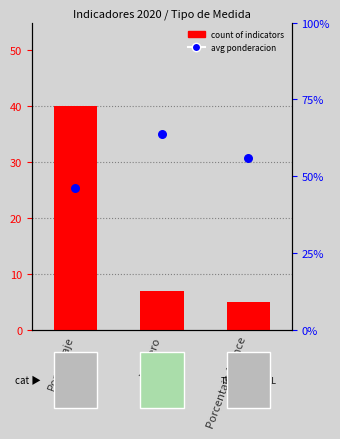

Which series contains the lowest Y value?

avg ponderacion